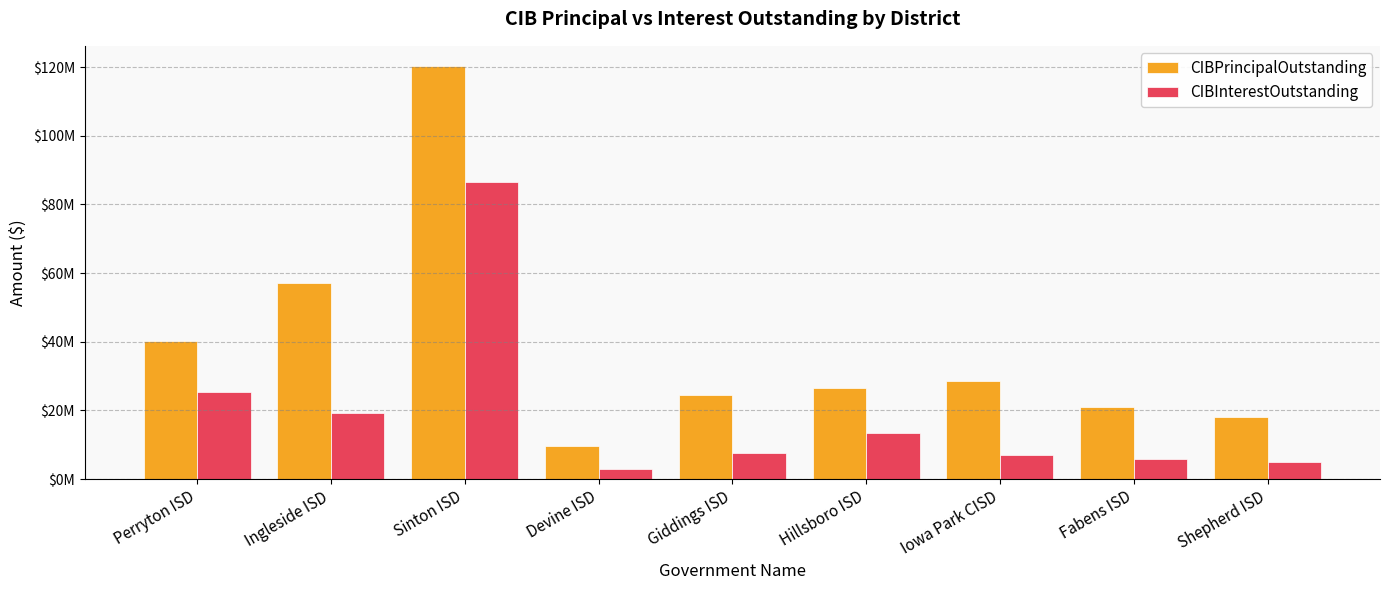

Does the chart contain any negative values?

No